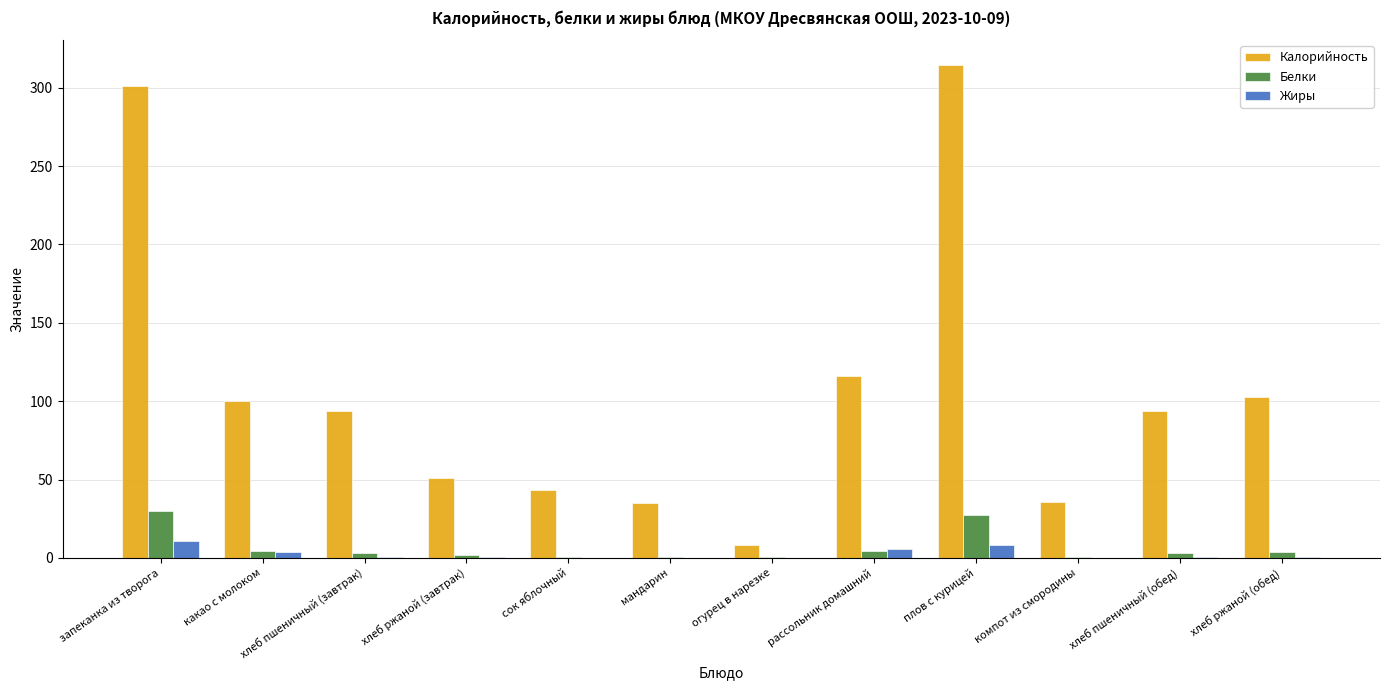

What are all the series names shown in the legend?

Калорийность, Белки, Жиры